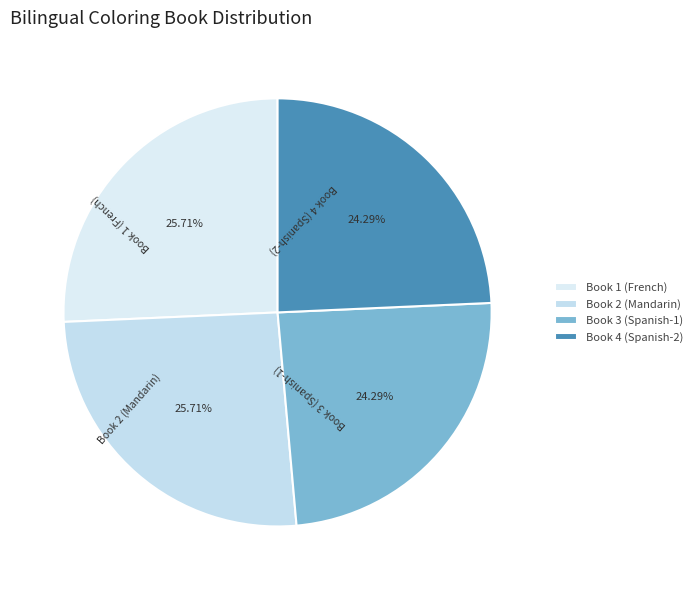

Combined, what portion of the pie is Book 1 (French) and Book 4 (Spanish-2)?

50.0%